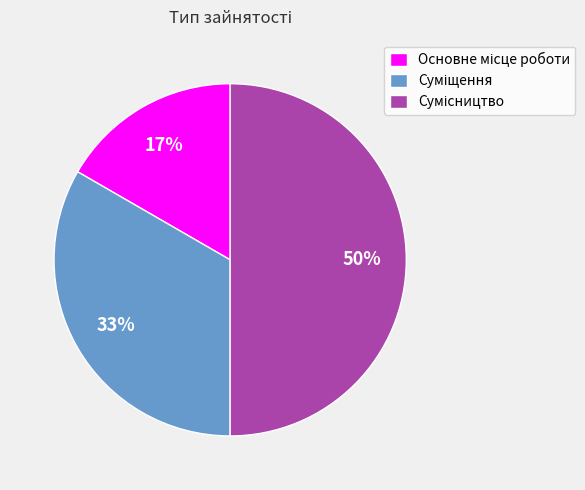

To the nearest percent, what is the difference between the largest and smallest slice percentages?

33%